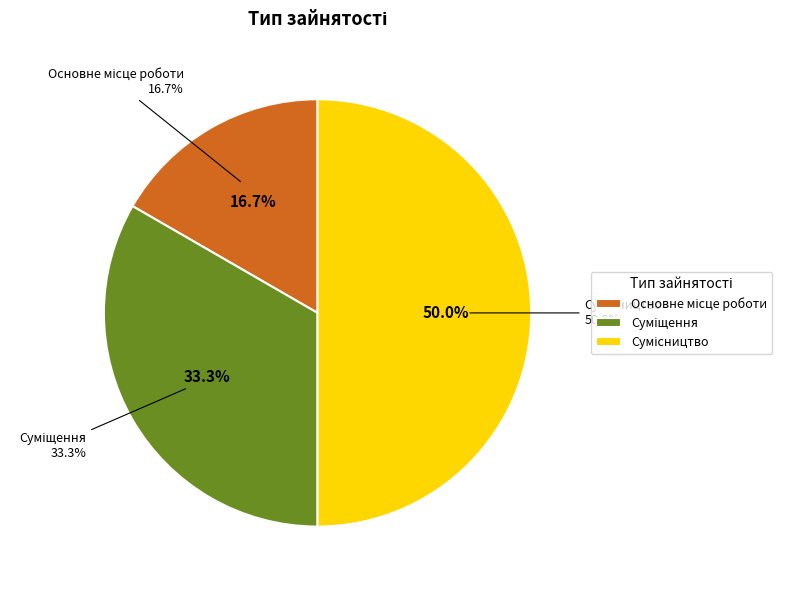

What percentage is the Сумісництво slice, to the nearest percent?

50%